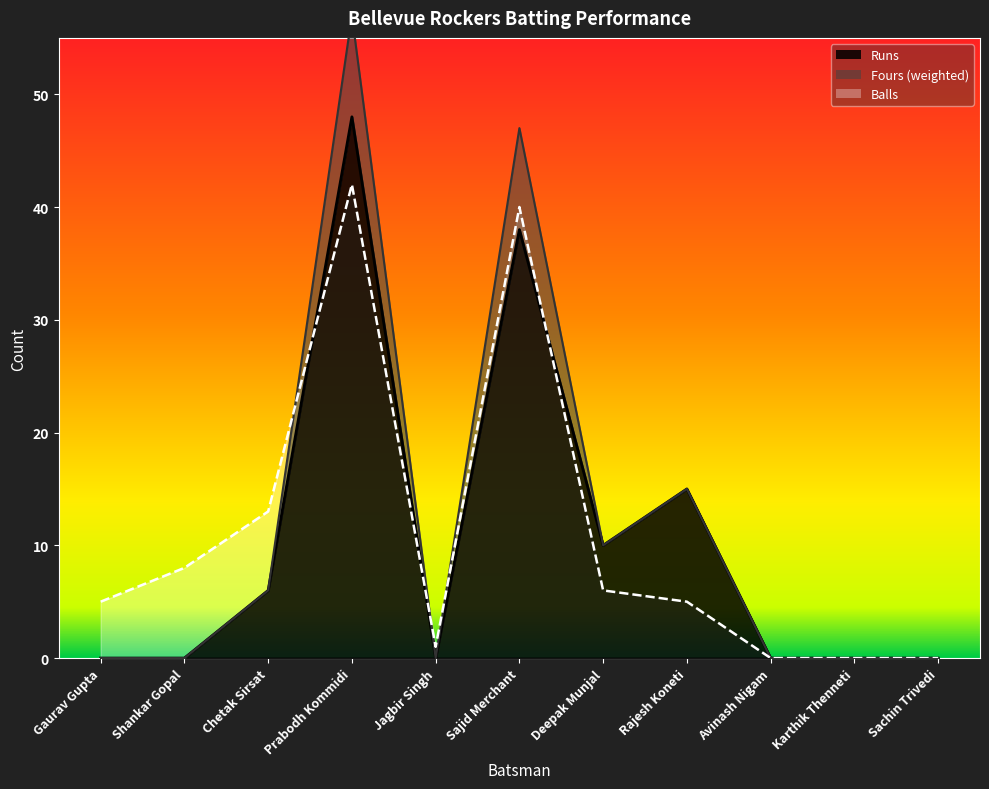

List the labels in order of Runs value, largest first.

Prabodh Kommidi, Sajid Merchant, Rajesh Koneti, Deepak Munjal, Chetak Sirsat, Gaurav Gupta, Shankar Gopal, Jagbir Singh, Avinash Nigam, Karthik Thenneti, Sachin Trivedi